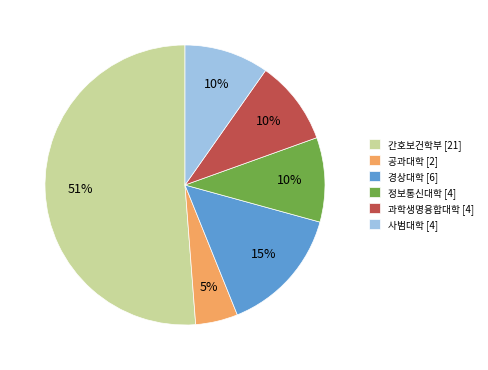

What percentage is the 경상대학 slice, to the nearest percent?

15%